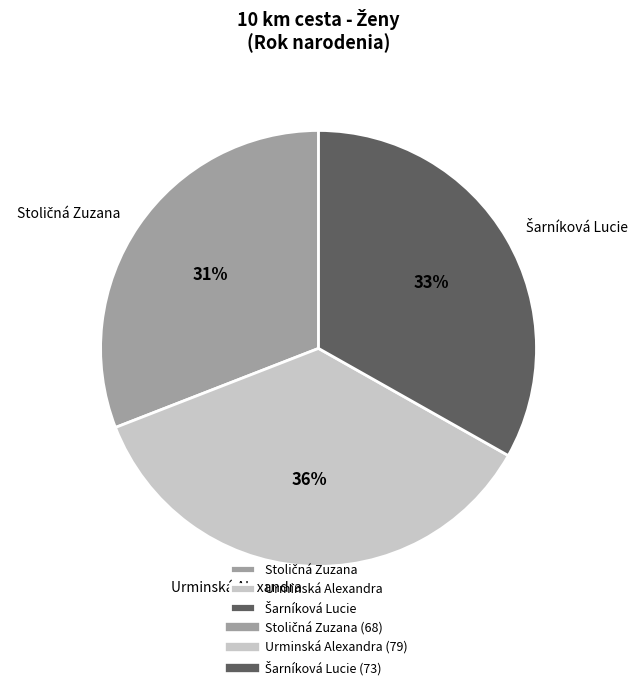

How many segments does this pie chart have?

3